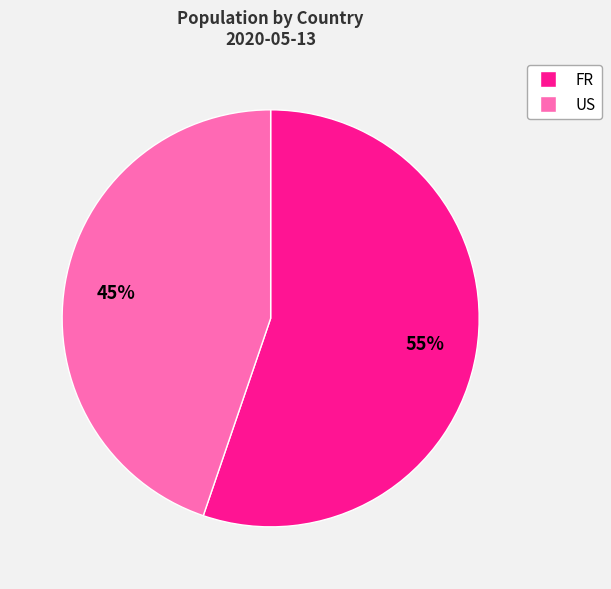

To the nearest percent, what is the average slice percentage?

50%